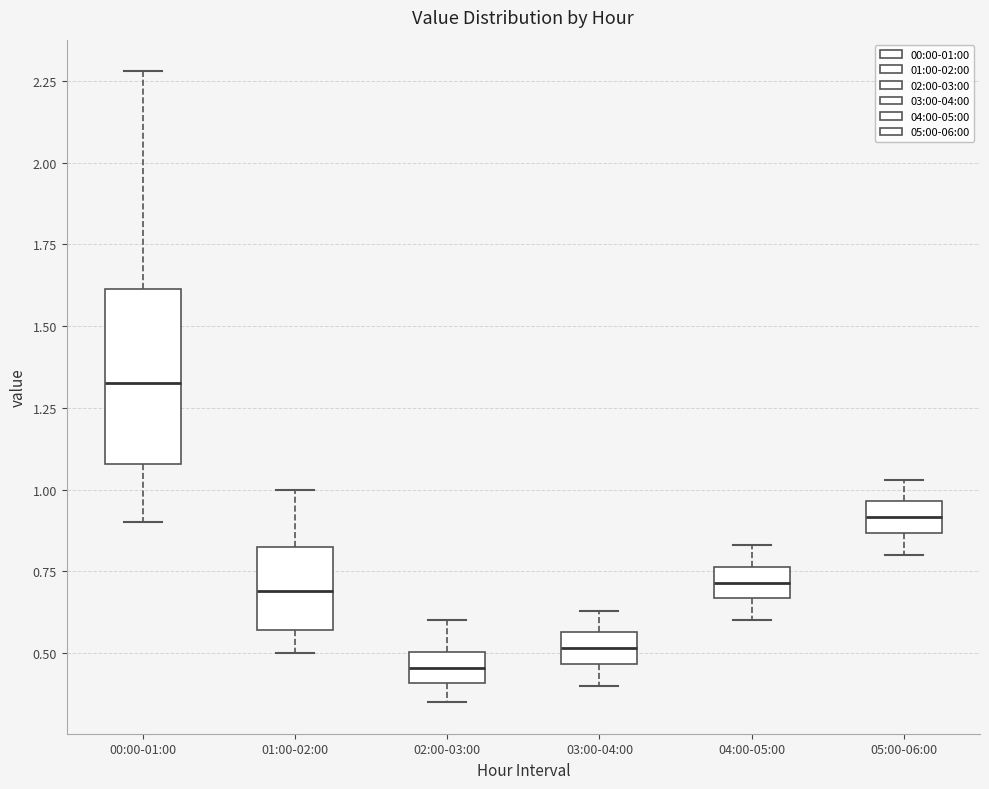

Reading left to right, read every box against the y-axis: the position of its median line, the range the box covers, and the ends of its whiskers. The values are not printed on the chart, so give them approximately, as read against the axis.

00:00-01:00: median 1.35, box 1.10 to 1.60, whiskers 0.90 to 2.30
01:00-02:00: median 0.70, box 0.55 to 0.85, whiskers 0.50 to 1.00
02:00-03:00: median 0.45, box 0.40 to 0.50, whiskers 0.35 to 0.60
03:00-04:00: median 0.50, box 0.45 to 0.55, whiskers 0.40 to 0.65
04:00-05:00: median 0.70, box 0.65 to 0.75, whiskers 0.60 to 0.85
05:00-06:00: median 0.90, box 0.85 to 0.95, whiskers 0.80 to 1.05